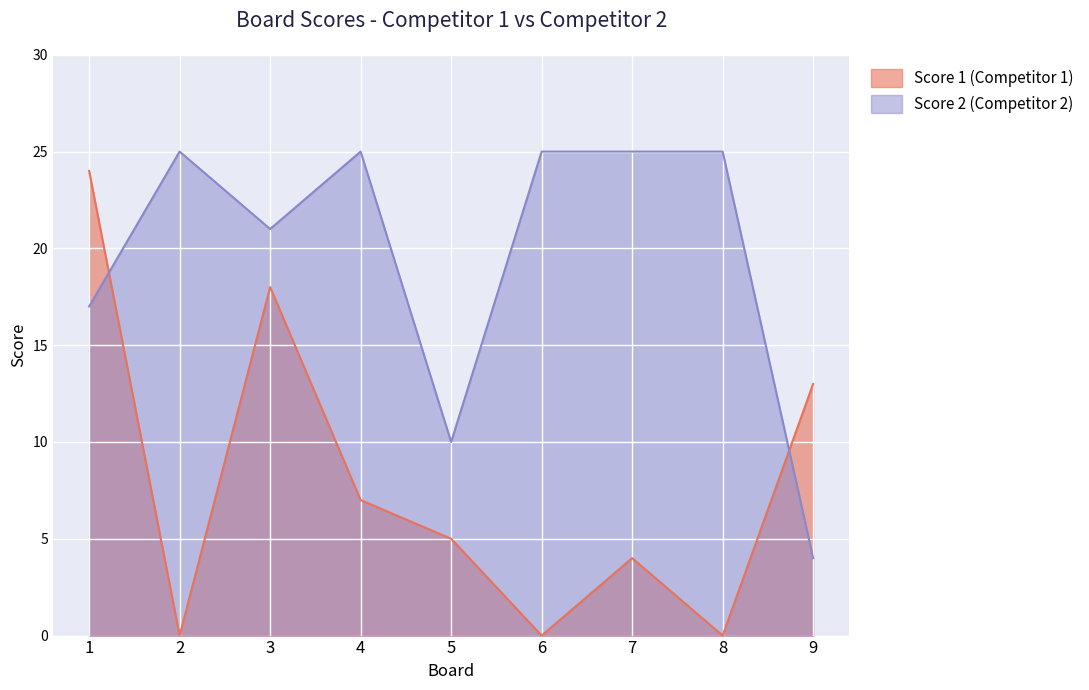

At which category does Score 1 reach its first local peak?

3